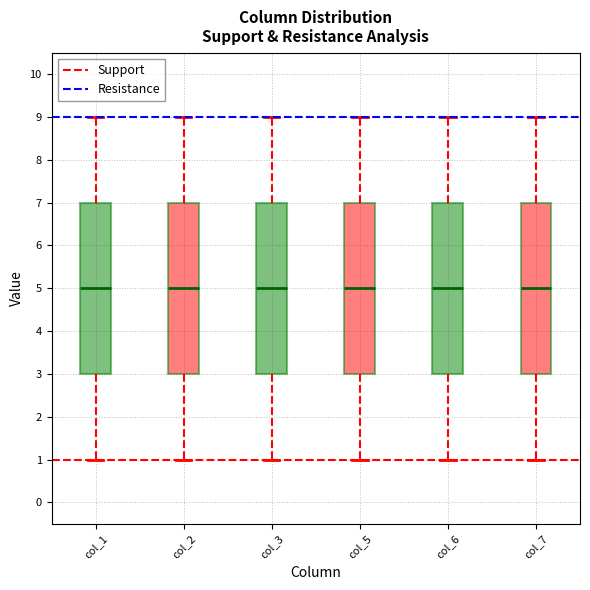

Reading left to right, read every box against the y-axis: the position of its median line, the range the box covers, and the ends of its whiskers. The values are not printed on the chart, so give them approximately, as read against the axis.

col_1: median 5, box 3 to 7, whiskers 1 to 9
col_2: median 5, box 3 to 7, whiskers 1 to 9
col_3: median 5, box 3 to 7, whiskers 1 to 9
col_5: median 5, box 3 to 7, whiskers 1 to 9
col_6: median 5, box 3 to 7, whiskers 1 to 9
col_7: median 5, box 3 to 7, whiskers 1 to 9